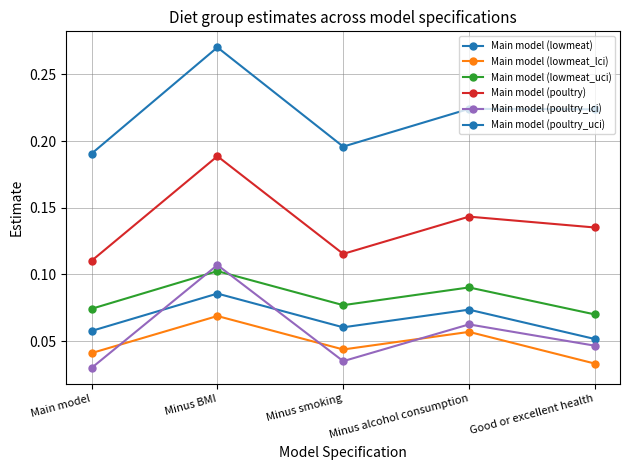

At how many categories does at least one series exceed 0?

5